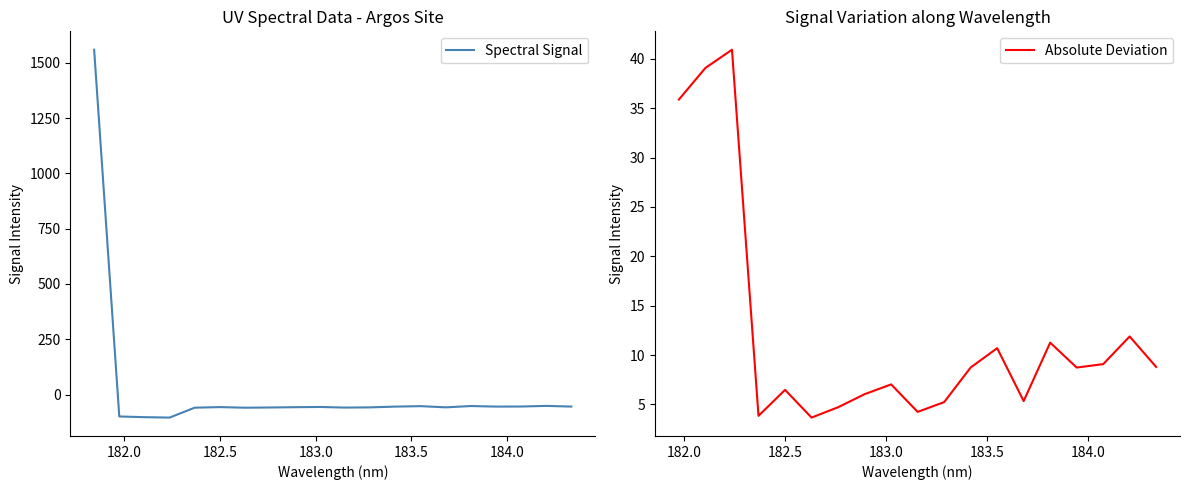

What is the lowest value of the Spectral Signal series?

-103.9